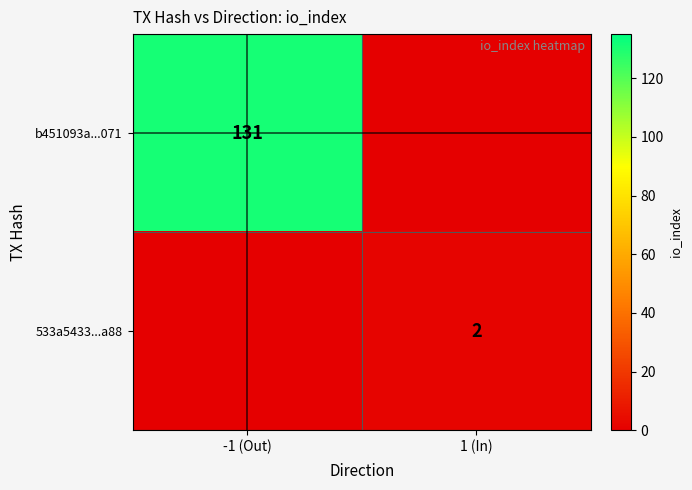

The 533a5433...a88 series shows 2 at 1 (In). True or false?

True